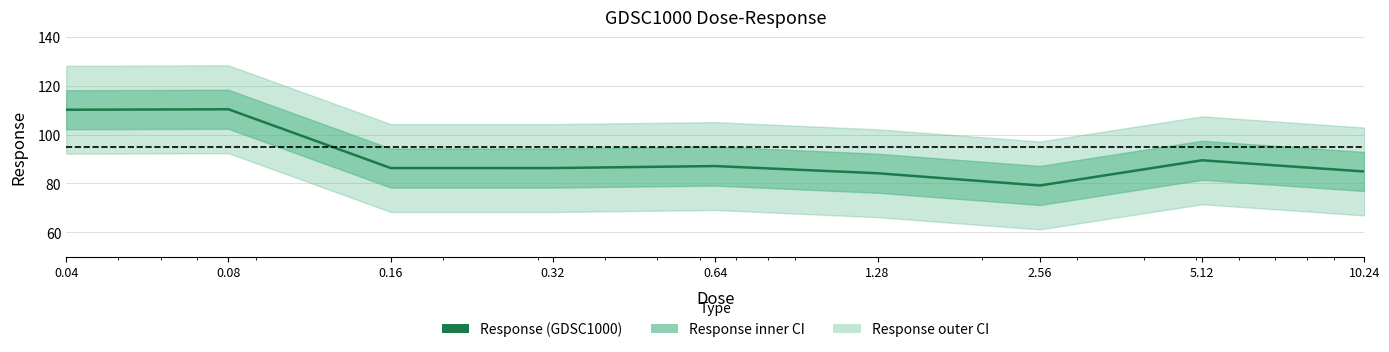

How many lines are shown in the chart?

1